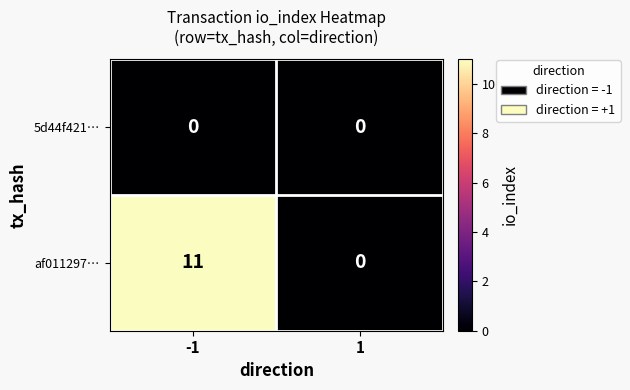

What is the maximum value shown in the chart?

11